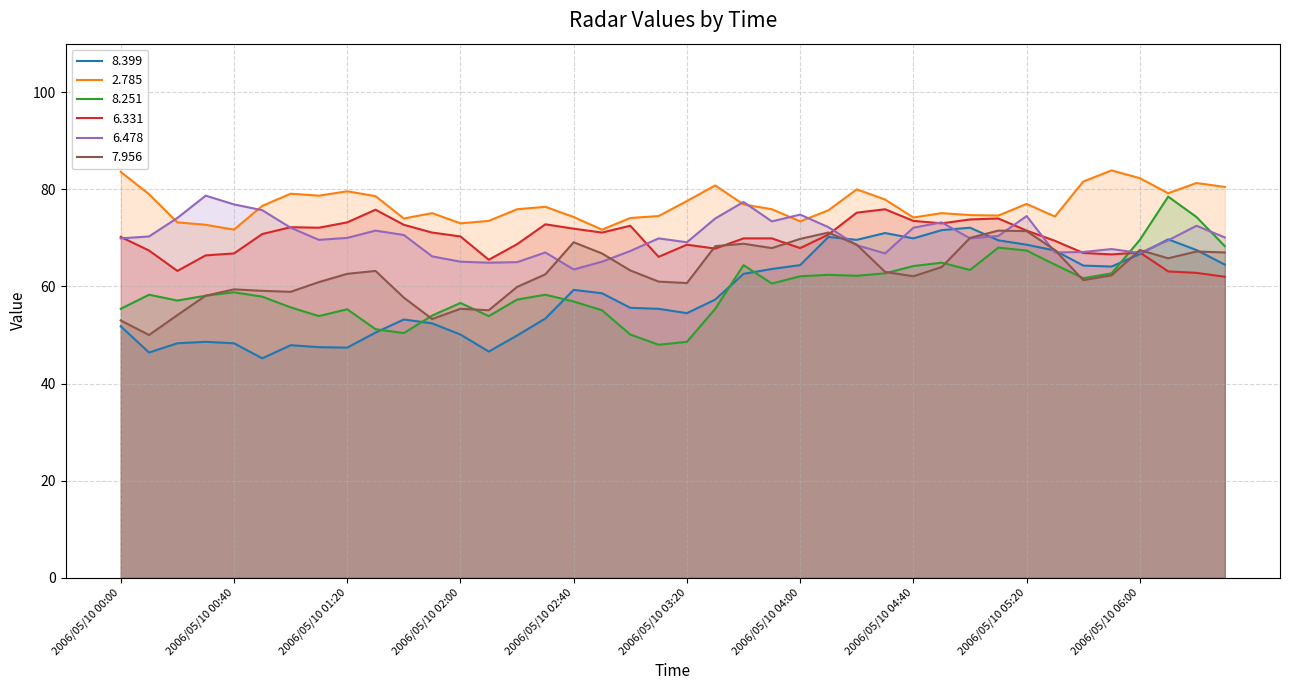

At which category does the chart reach its peak across all series?

2006/05/10 05:50